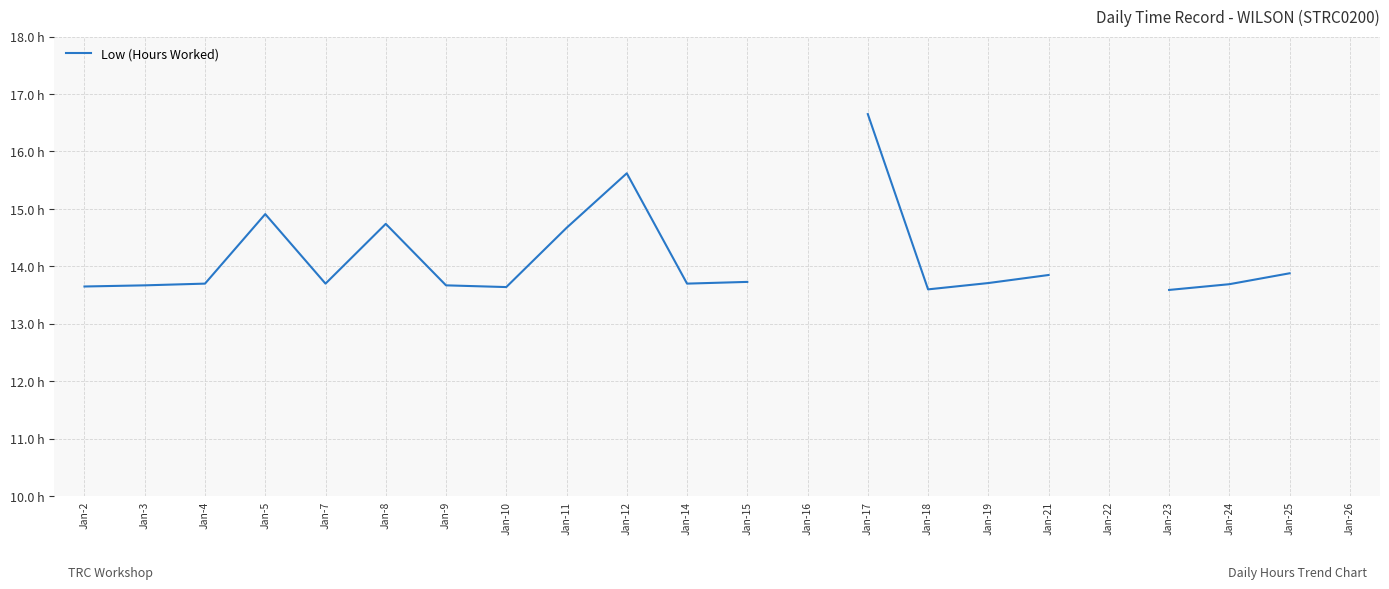

The chart shows a value of 4.4 at Jan-4. True or false?

False